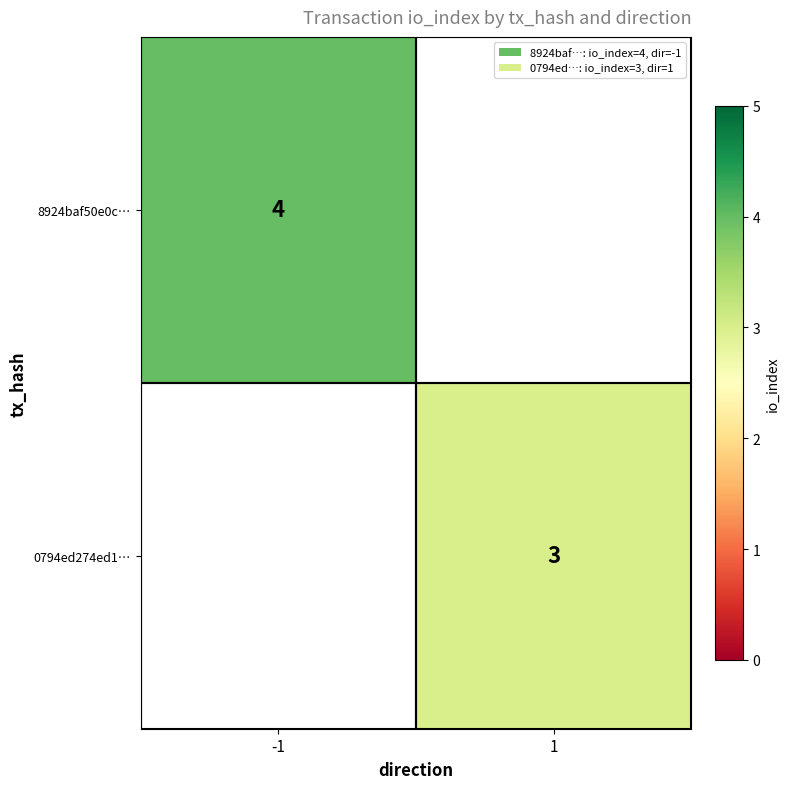

The value of 0794ed274ed1… at 1 is 2. True or false?

False